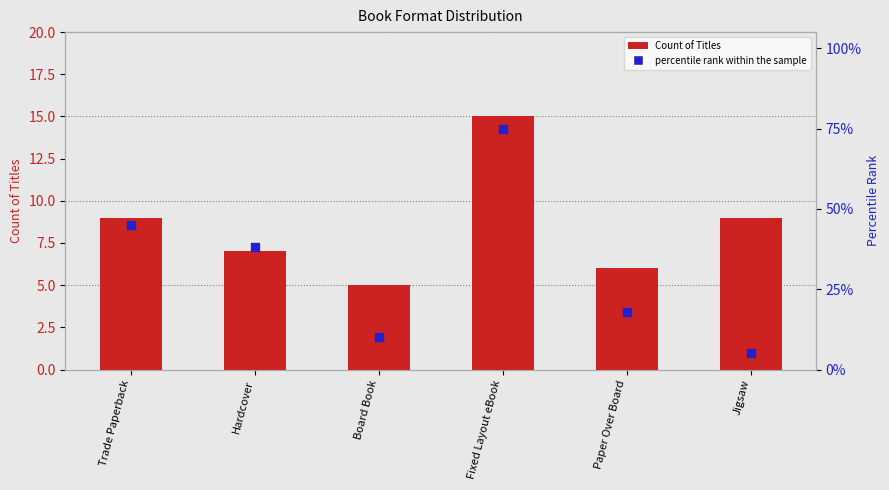

At how many categories does at least one series exceed 65?

1